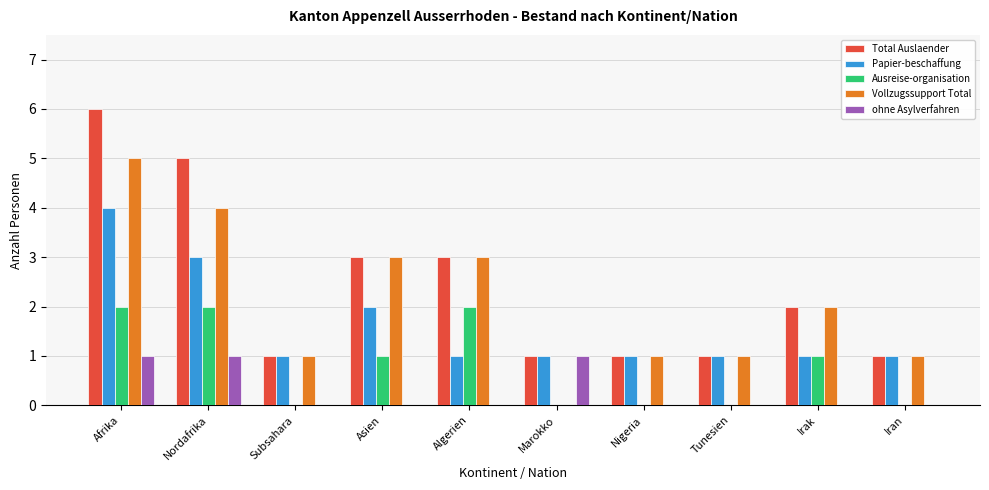

Are the bars grouped side by side (vs. stacked)?

Yes